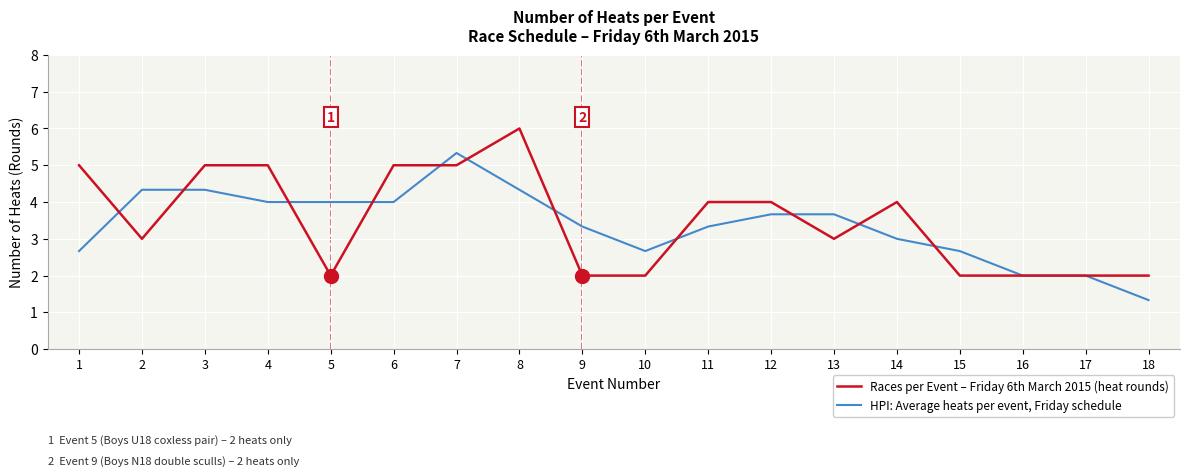

At which label does HPI: Average heats per event, Friday schedule reach its peak?

7